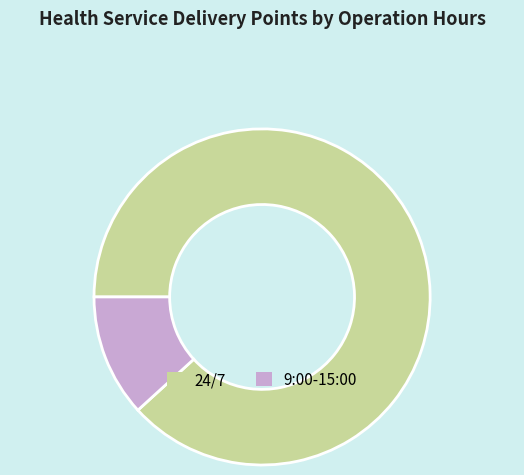

Between 24/7 and 9:00-15:00, which is larger?

24/7